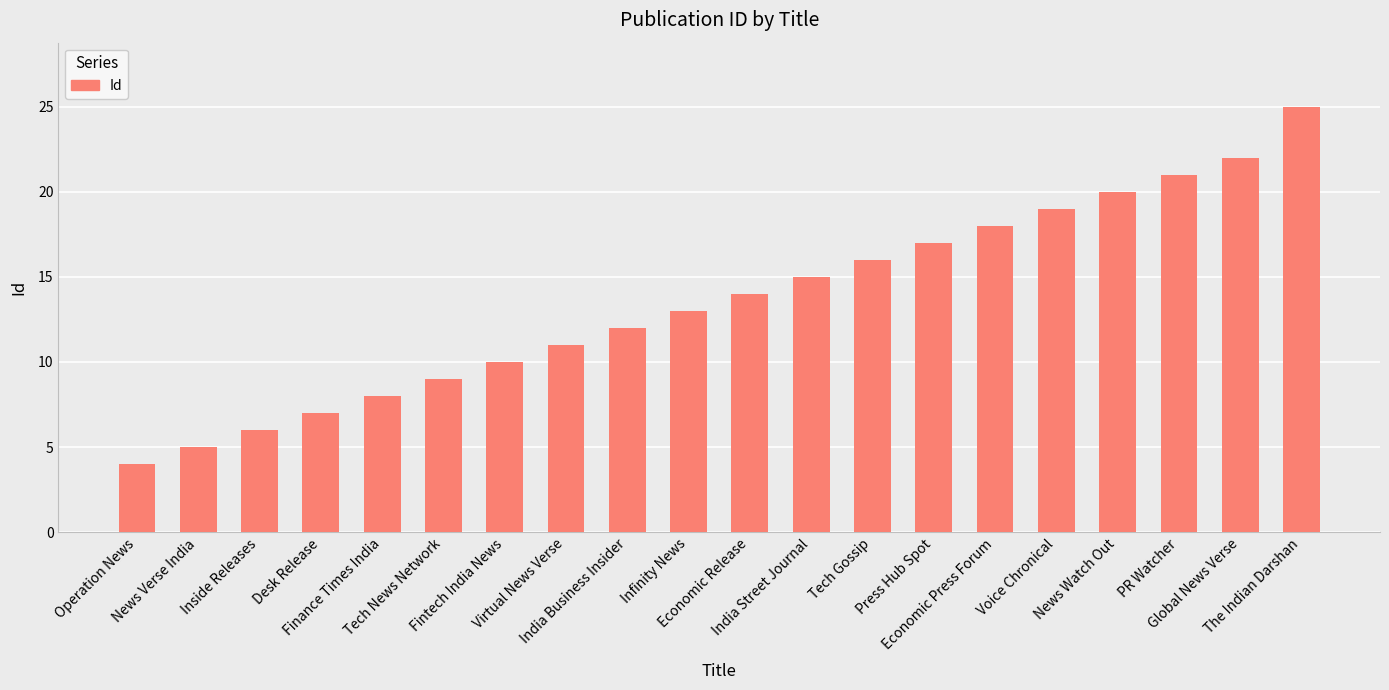

Which has a higher value, India Business Insider or Tech Gossip?

Tech Gossip